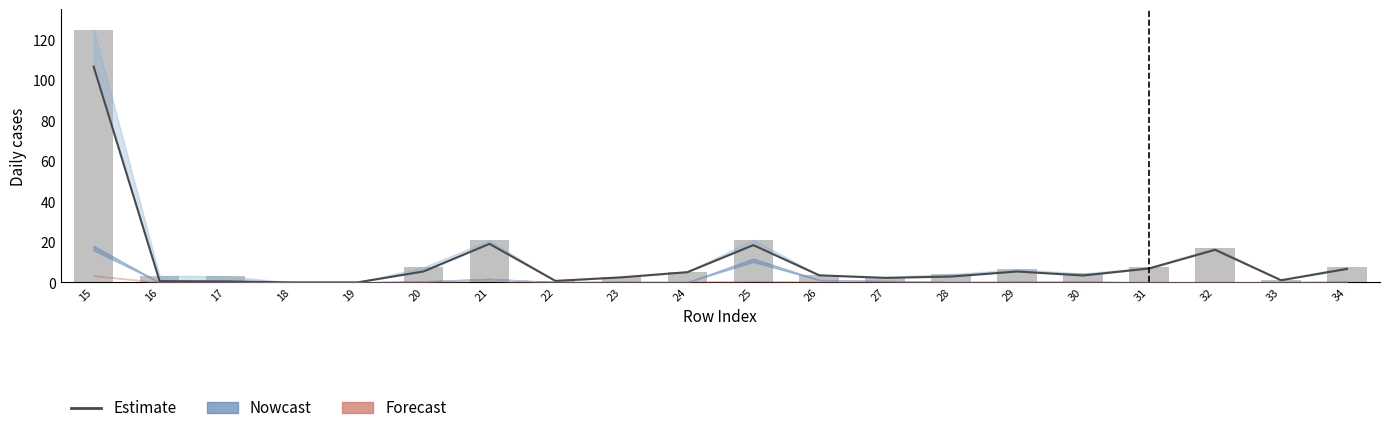

At which category is the sum across all series the highest?

15